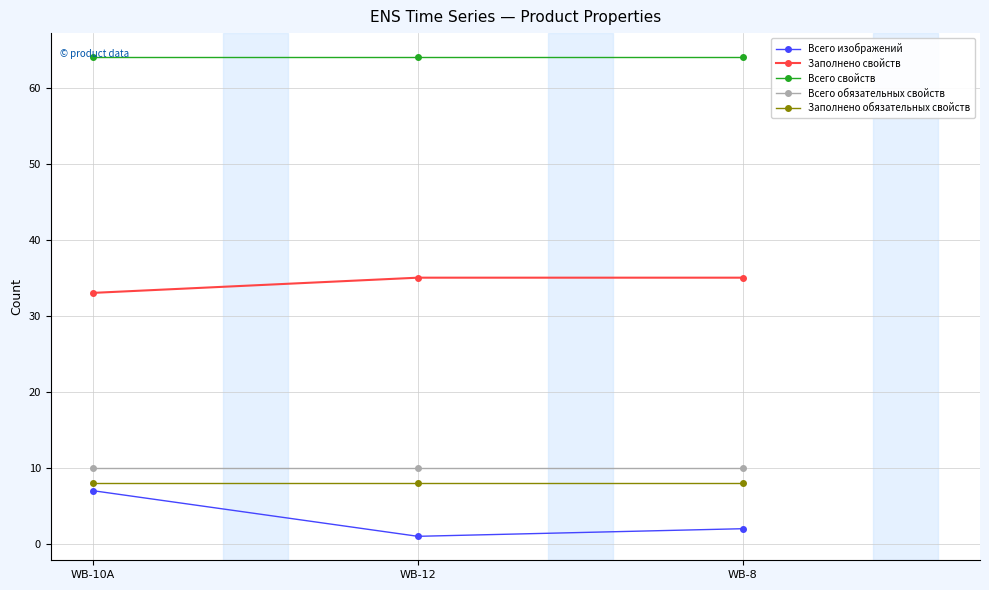

What is the approximate value of Всего обязательных свойств at WB-8?

10